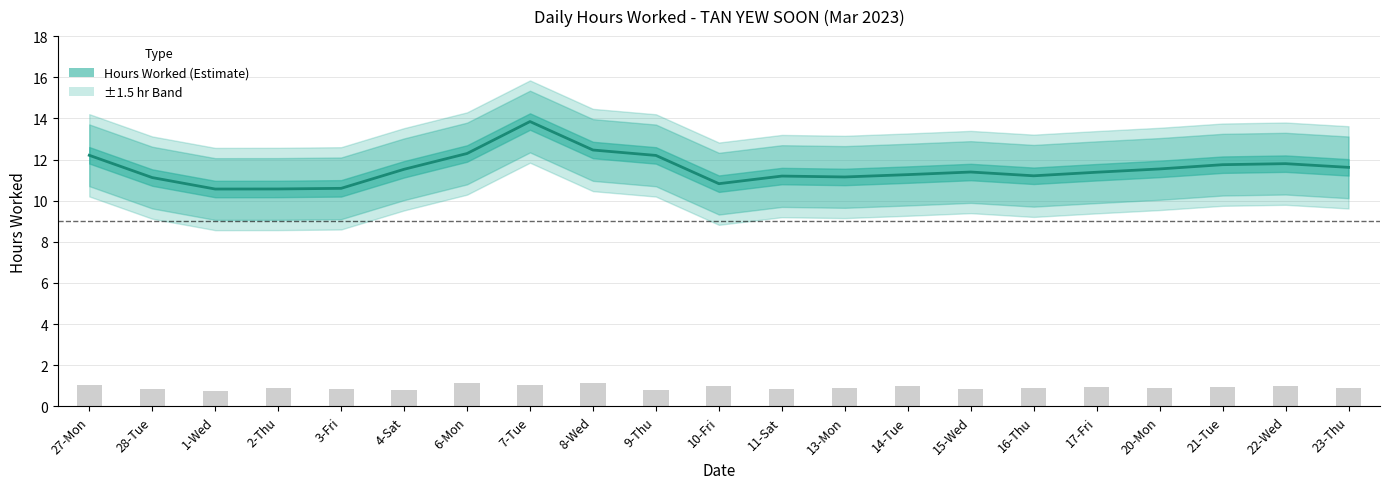

Which has a higher value, 8-Wed or 9-Thu?

8-Wed